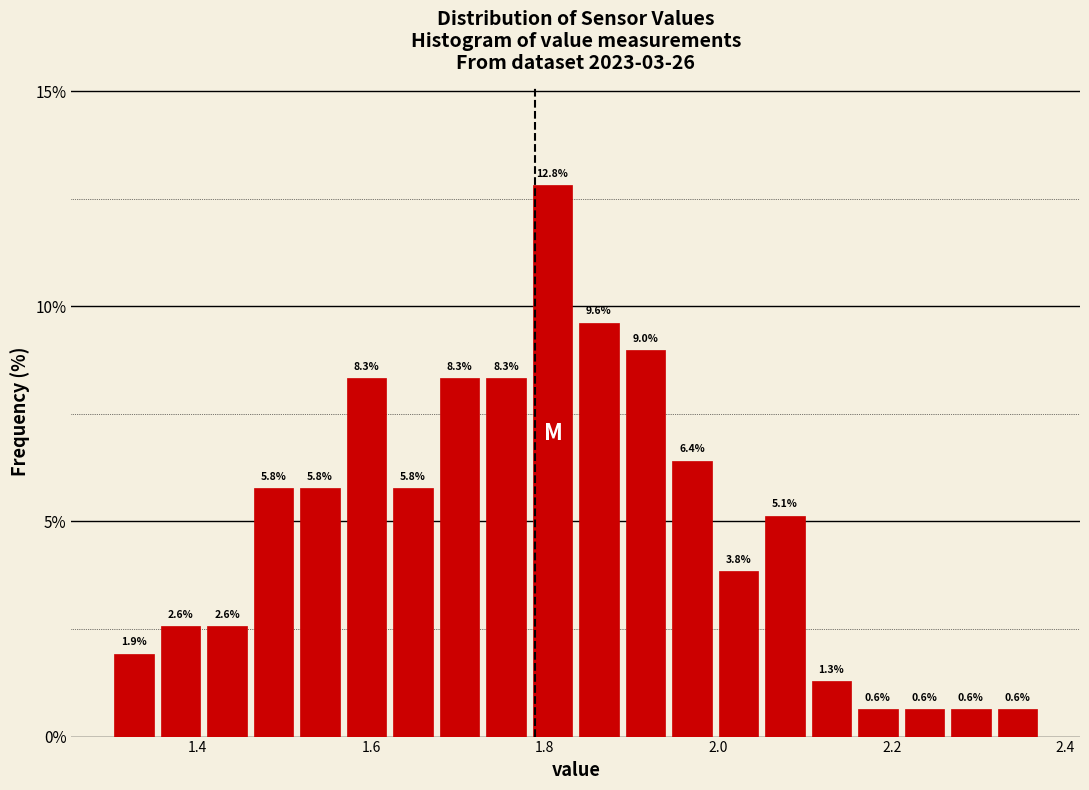

Around what value on the x-axis is the tallest bar? Give the approximate position of its centre, as read against the axis.

1.80